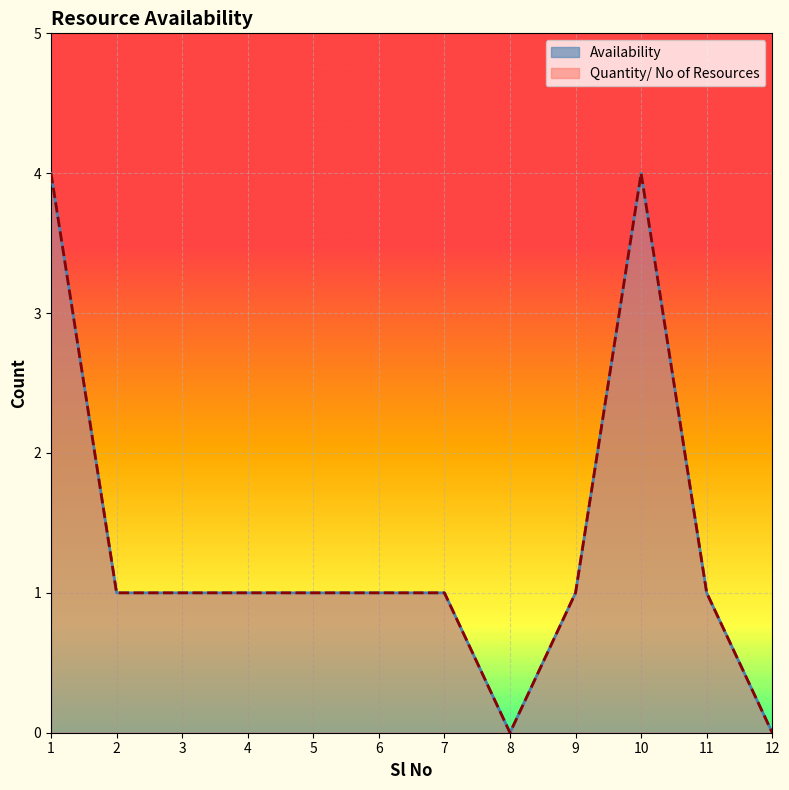

The Availability series shows -2 at 12. True or false?

False